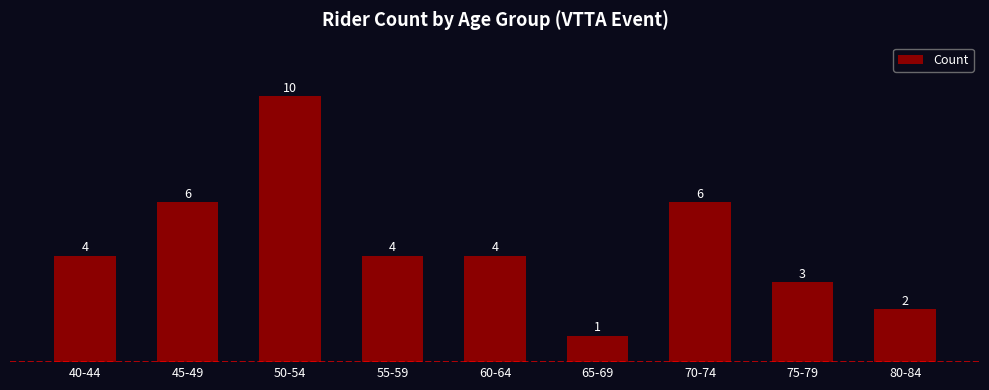

How many bars are there in total?

9